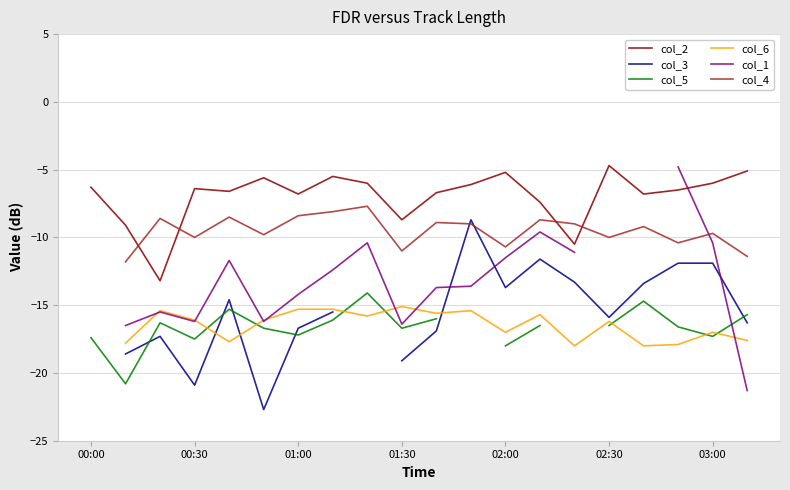

Is it true that col_2 equals -6.4 at 00:30?

True